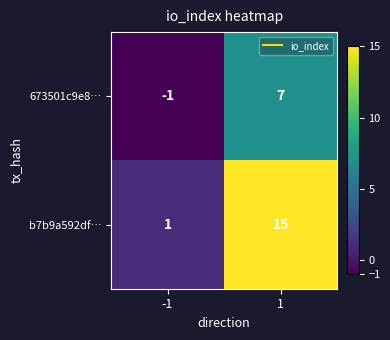

Which series has the widest spread of values?

b7b9a592df…